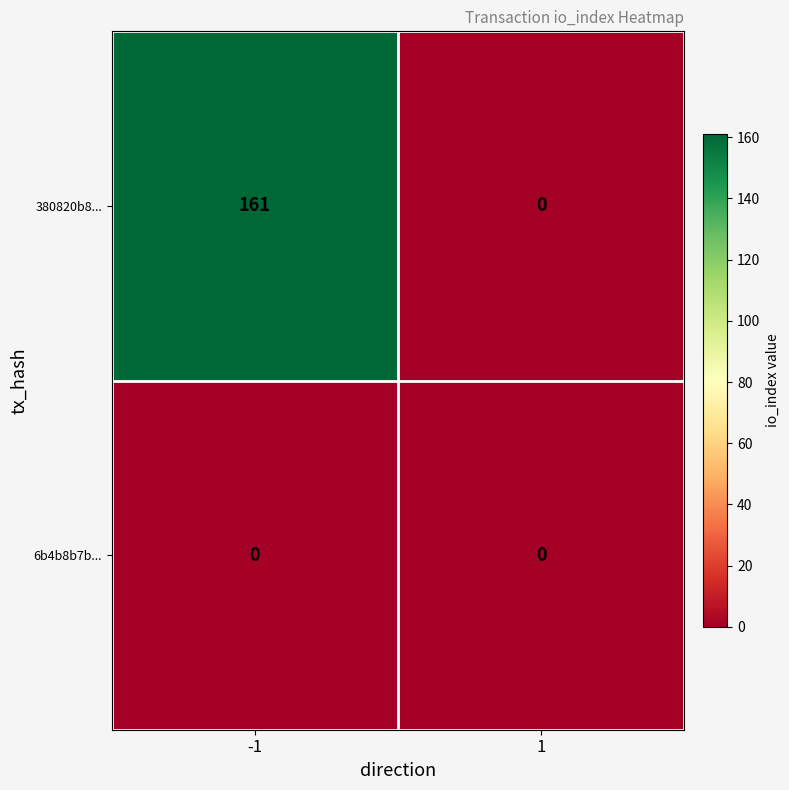

What is the total value across all series at -1?

161